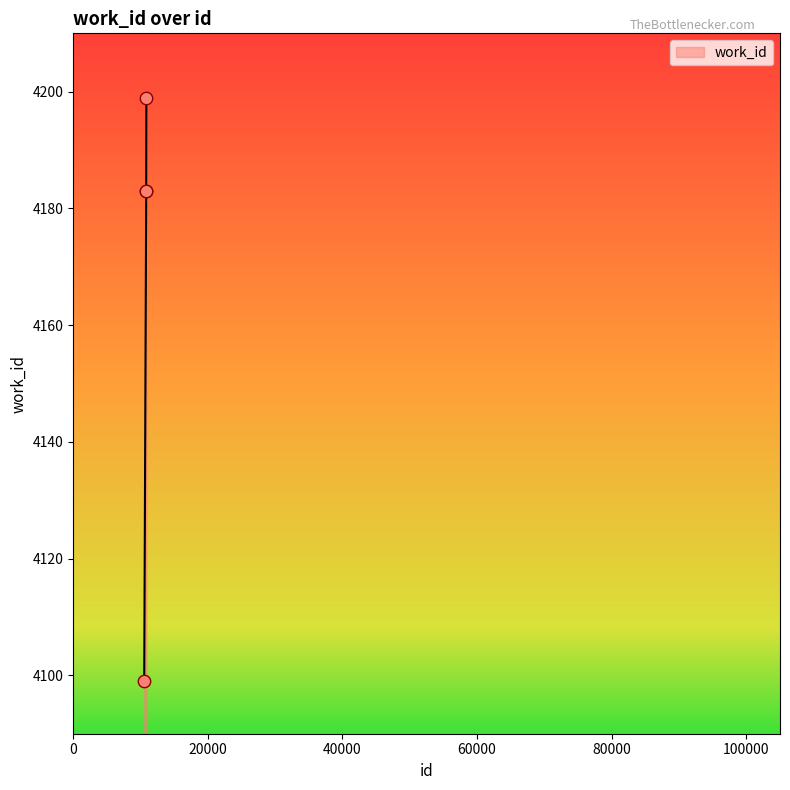

True or false: the data has more than 2 interior local peaks.

False